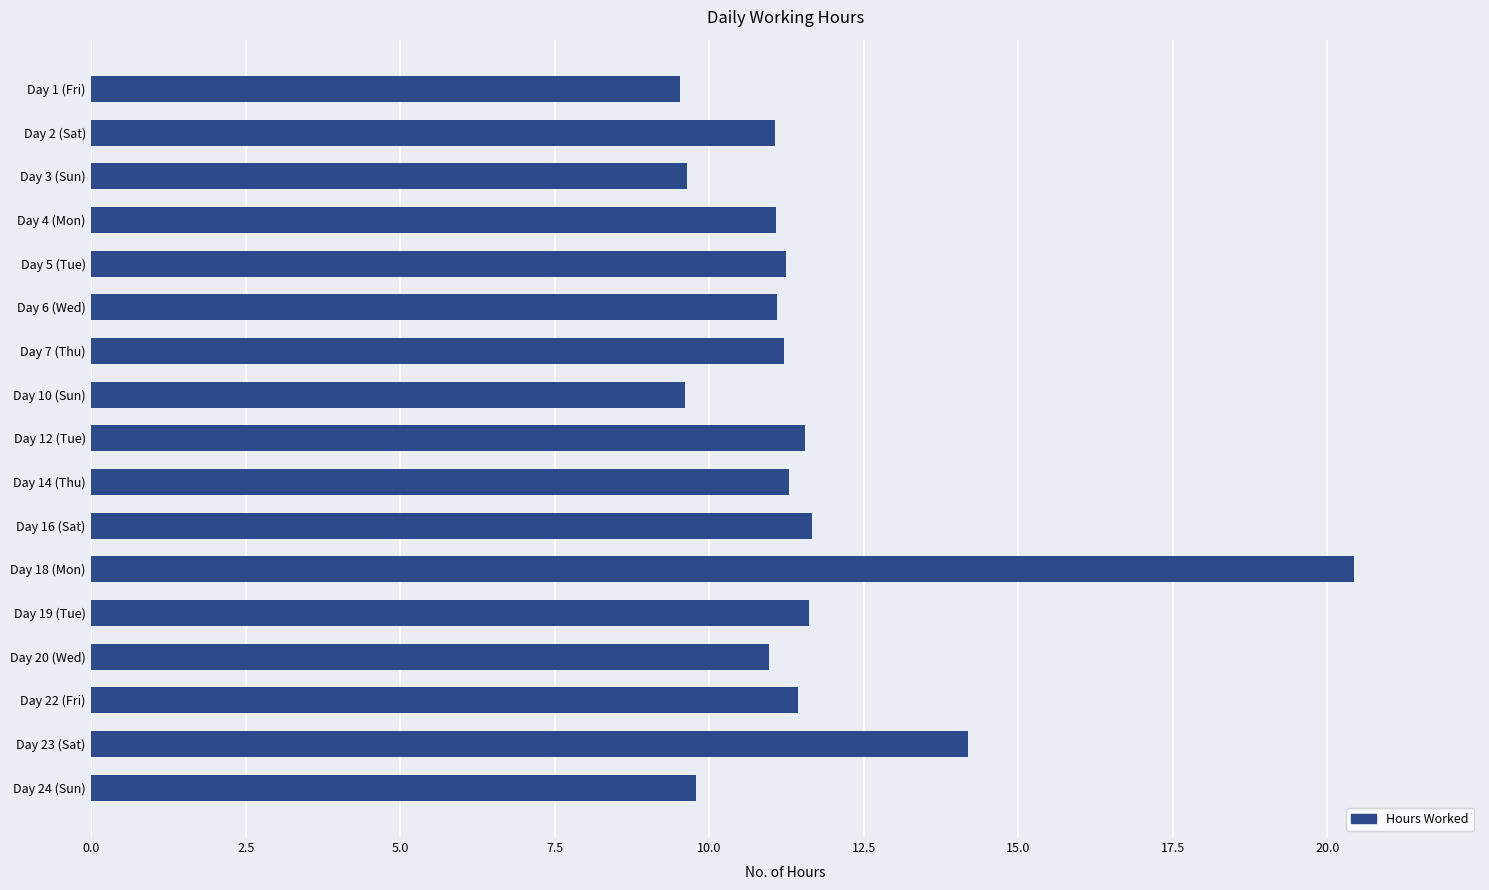

Is it true that the value at Day 18 (Mon) is 11.4?

False